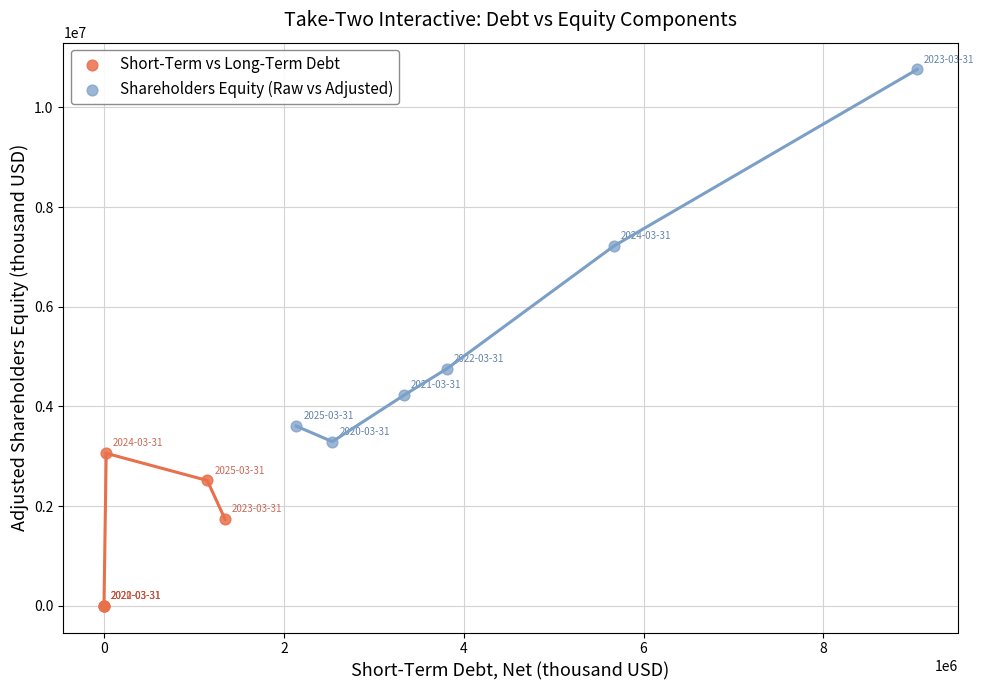

Which series contains the lowest Y value?

Short-Term vs Long-Term Debt